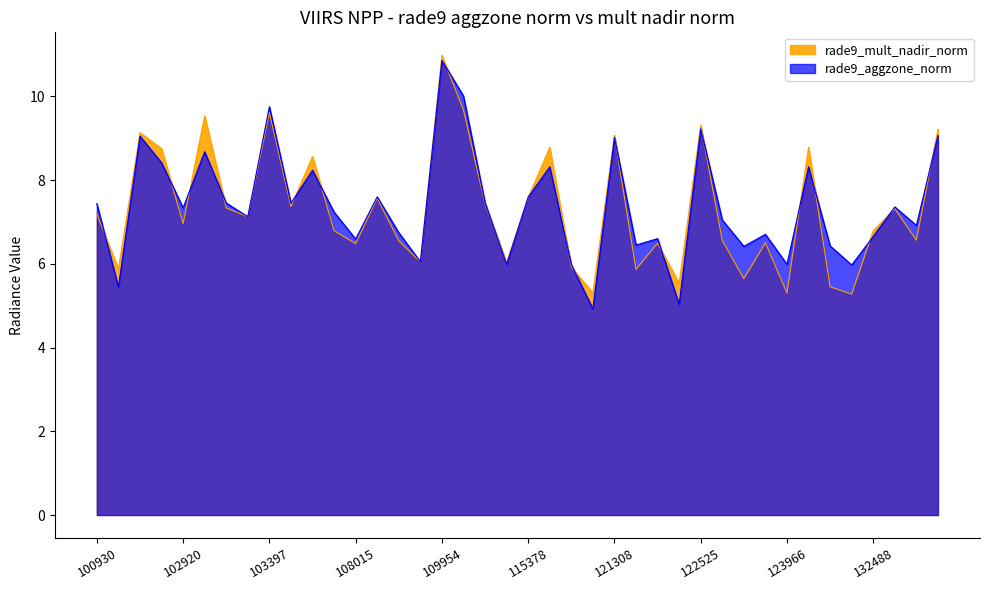

What is the approximate value of rade9_aggzone_norm at 122884?

7.0